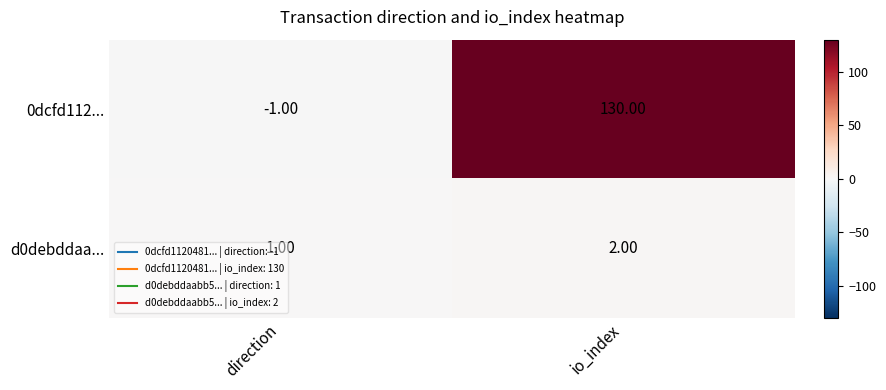

At which label is d0debddaa... closest to 1?

direction